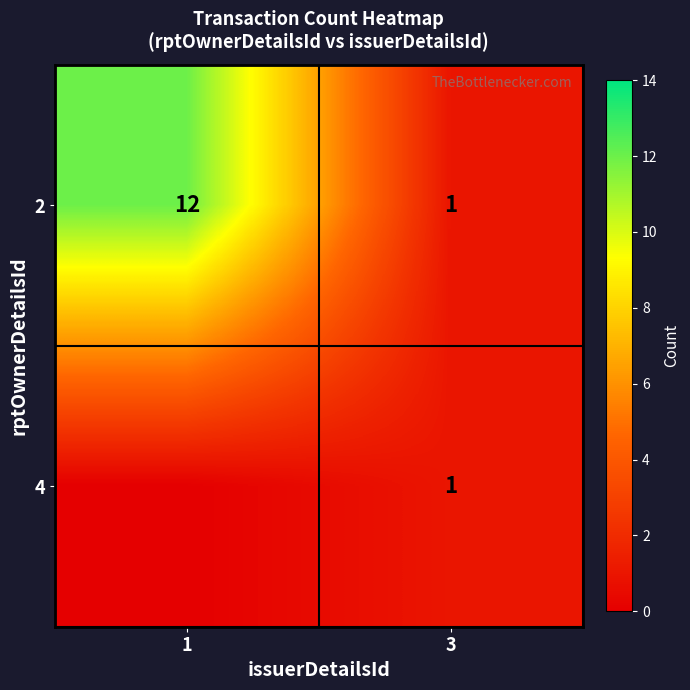

List the labels in order of 2 value, smallest first.

3, 1